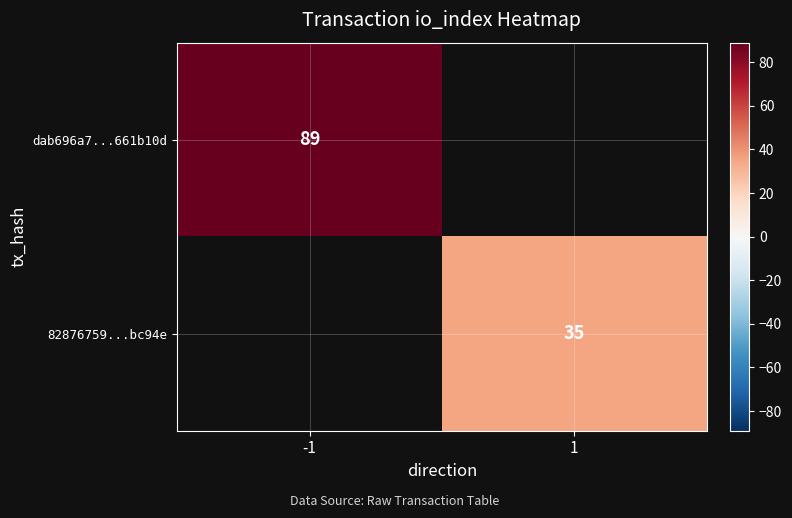

True or false: dab696a7...661b10d has a value of 29 at -1.

False